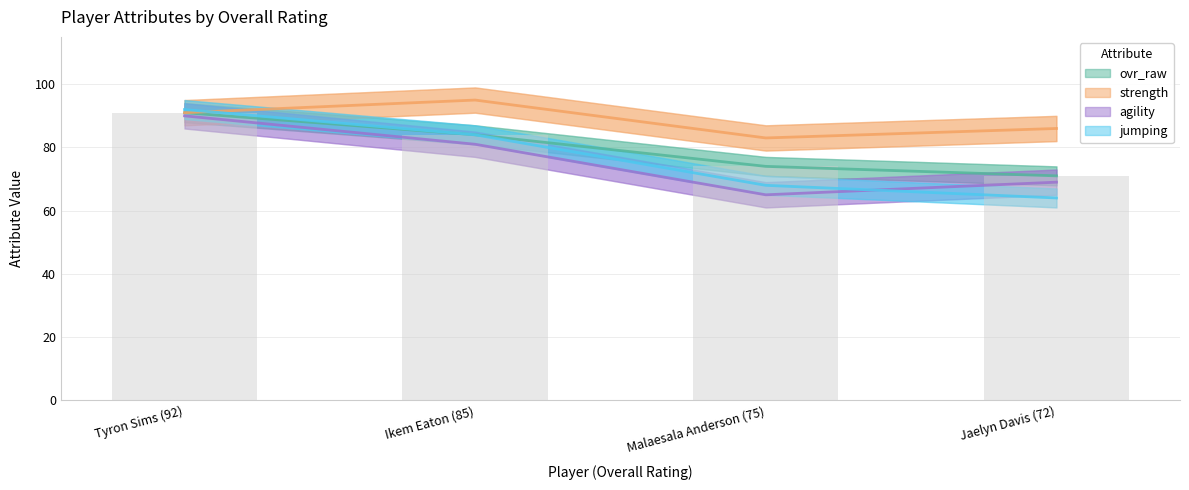

The value of ovr_raw at Tyron Sims (92) is 37. True or false?

False